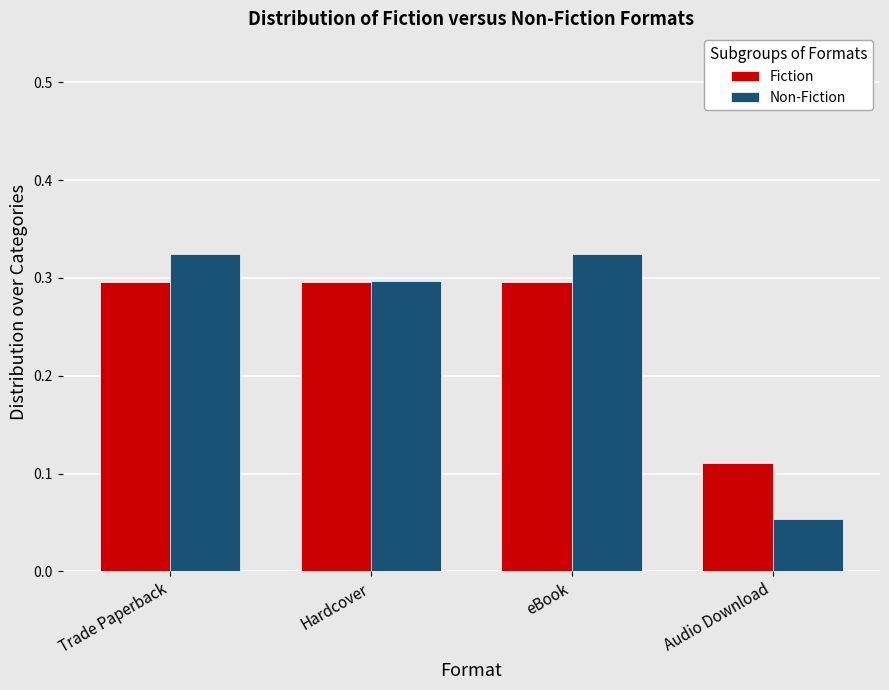

At which label is Non-Fiction closest to 0?

Audio Download